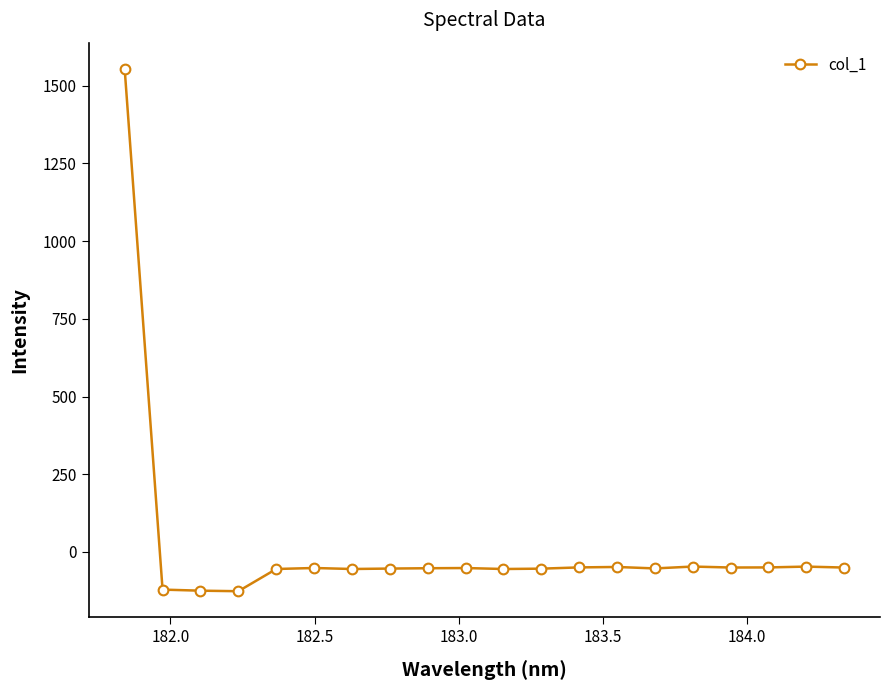

What is the value of the 17th point from the left?

-49.9